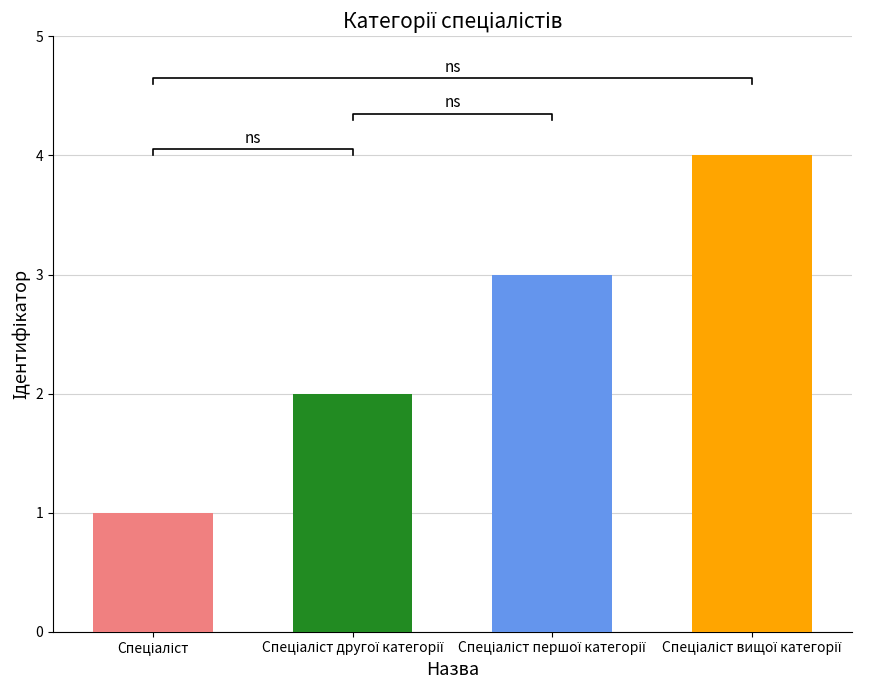

How many data points are less than 3?

2